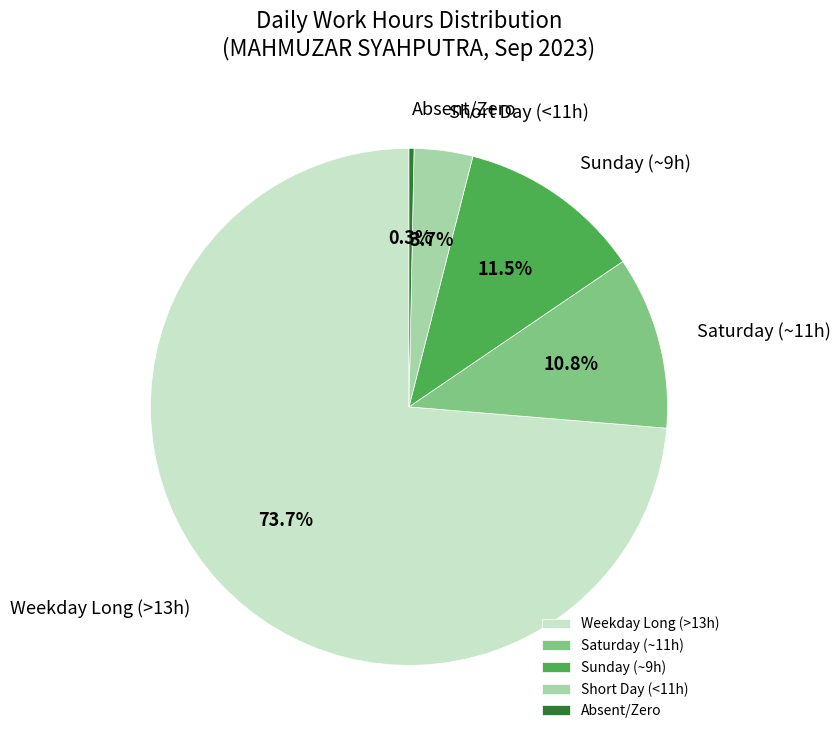

What is the smallest slice in the pie chart?

Absent/Zero